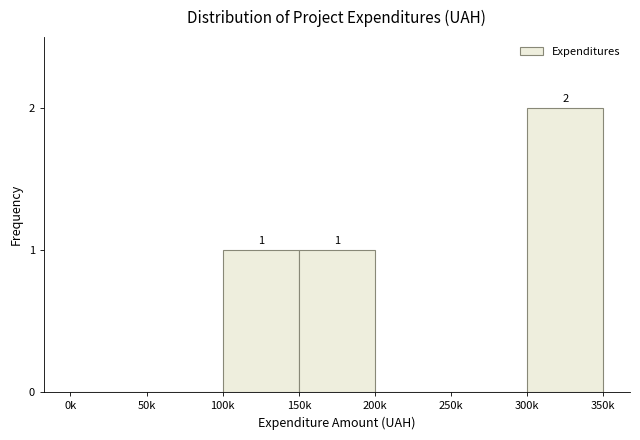

Reading left to right, what are all the values shown in this chart?

0k=0	50k=0	100k=1	150k=1	200k=0	250k=0	300k=2